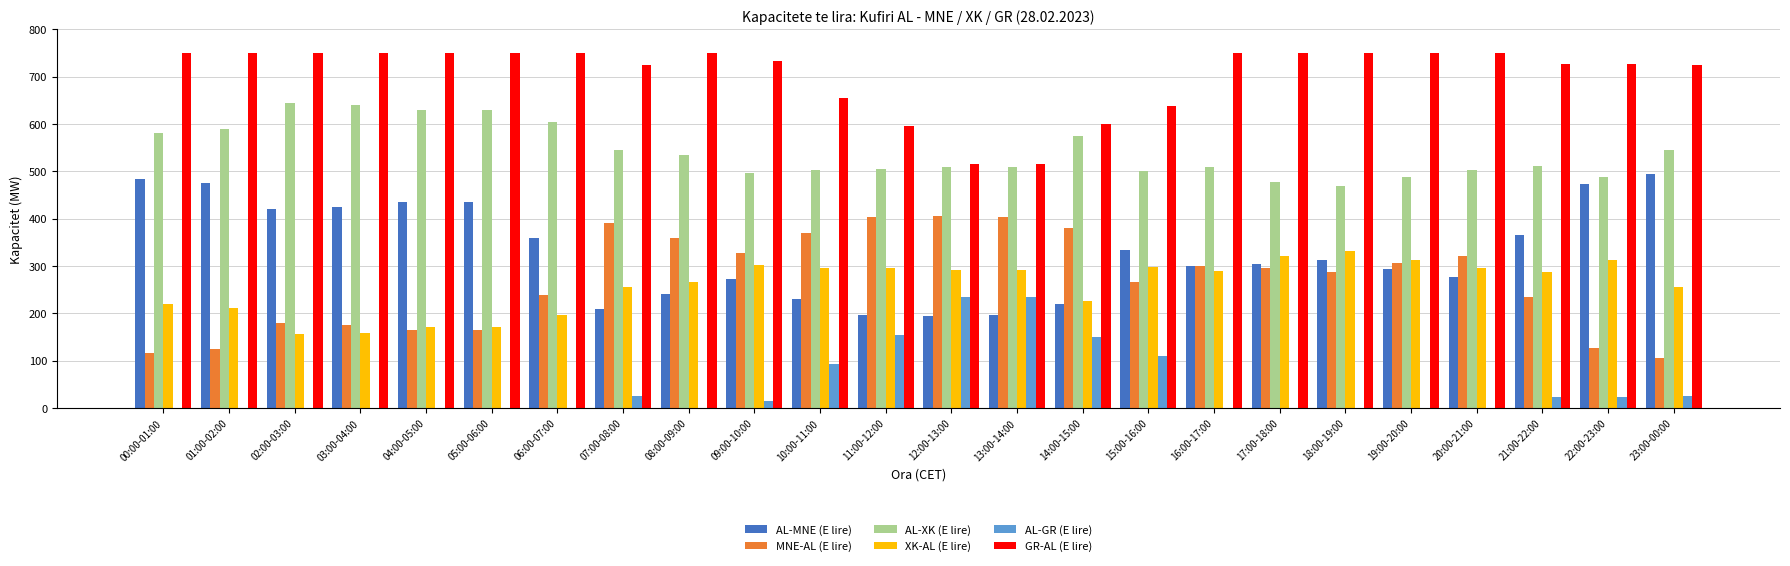

What is the sum of all XK-AL (E lire) values?

6211